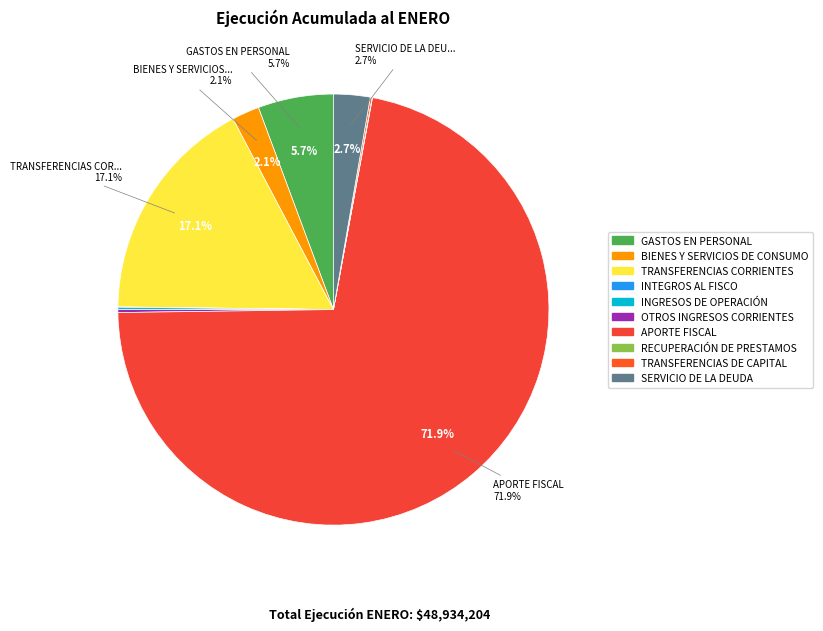

Combined, what portion of the pie is OTROS INGRESOS CORRIENTES and BIENES Y SERVICIOS DE CONSUMO?

2.3%